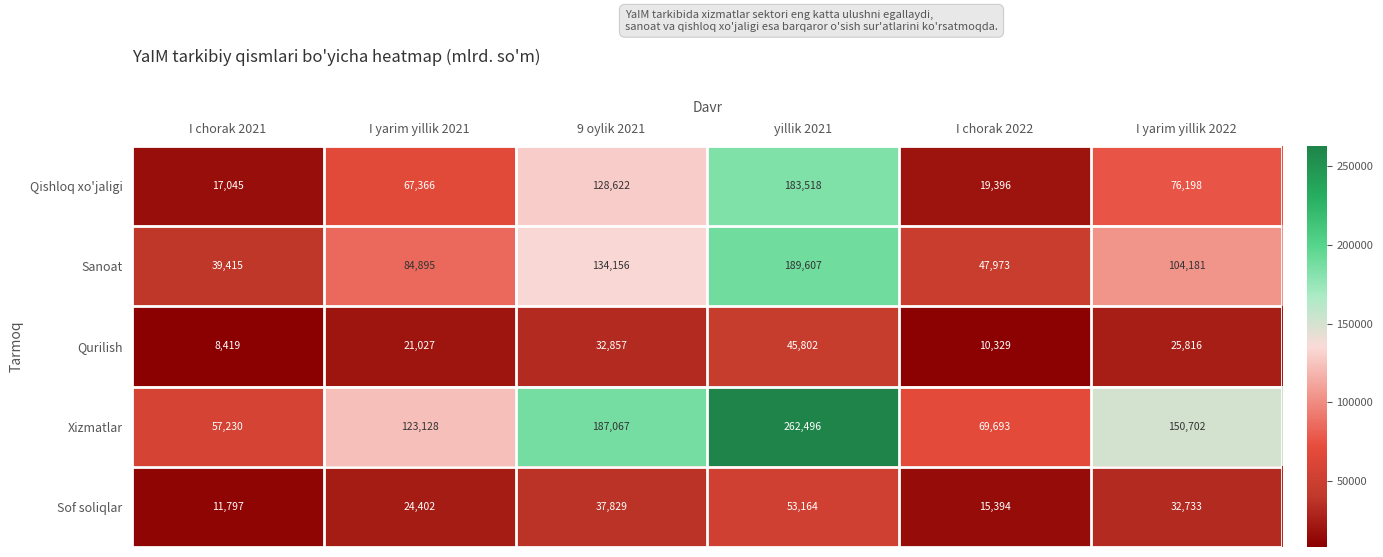

At which category is the sum across all series the highest?

yillik 2021